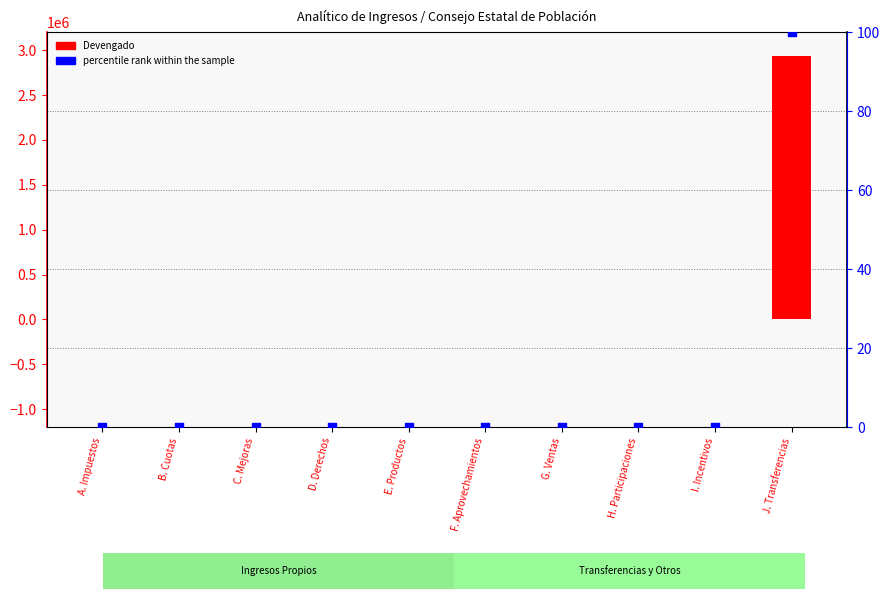

Which series has the widest spread of Y values?

Devengado